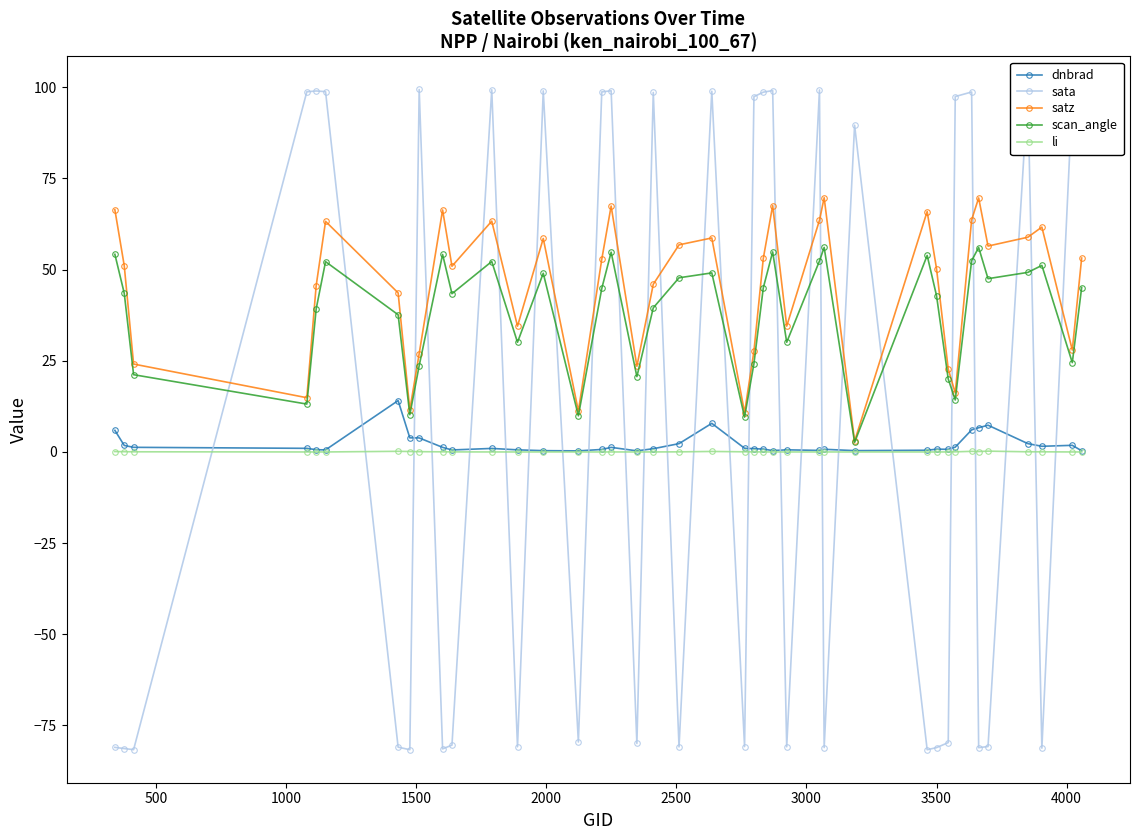

What is the value of the scan_angle point at the 37th from the left?

49.2